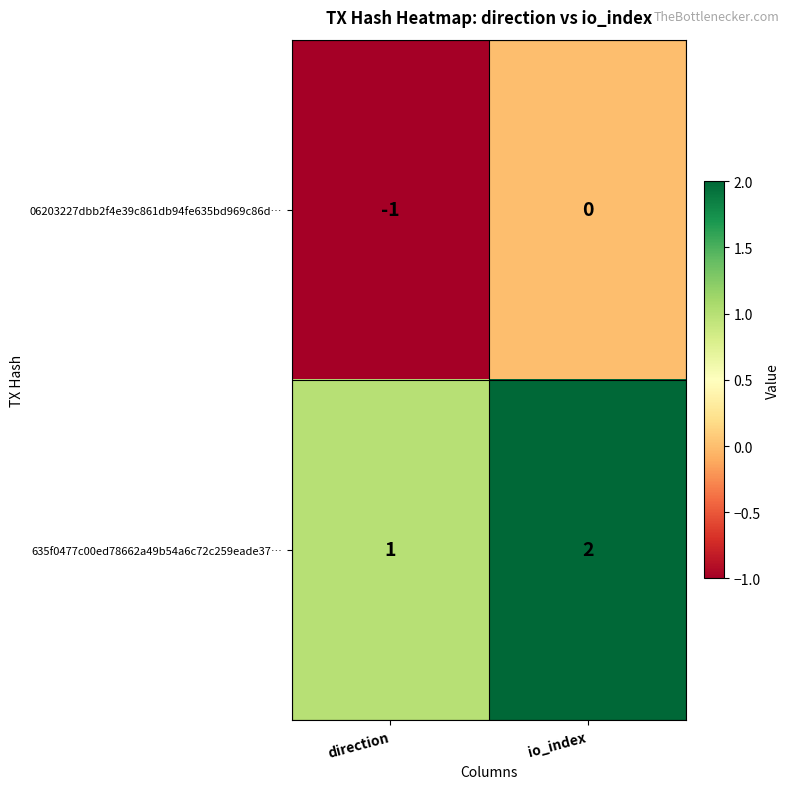

At which category is the sum across all series the highest?

io_index